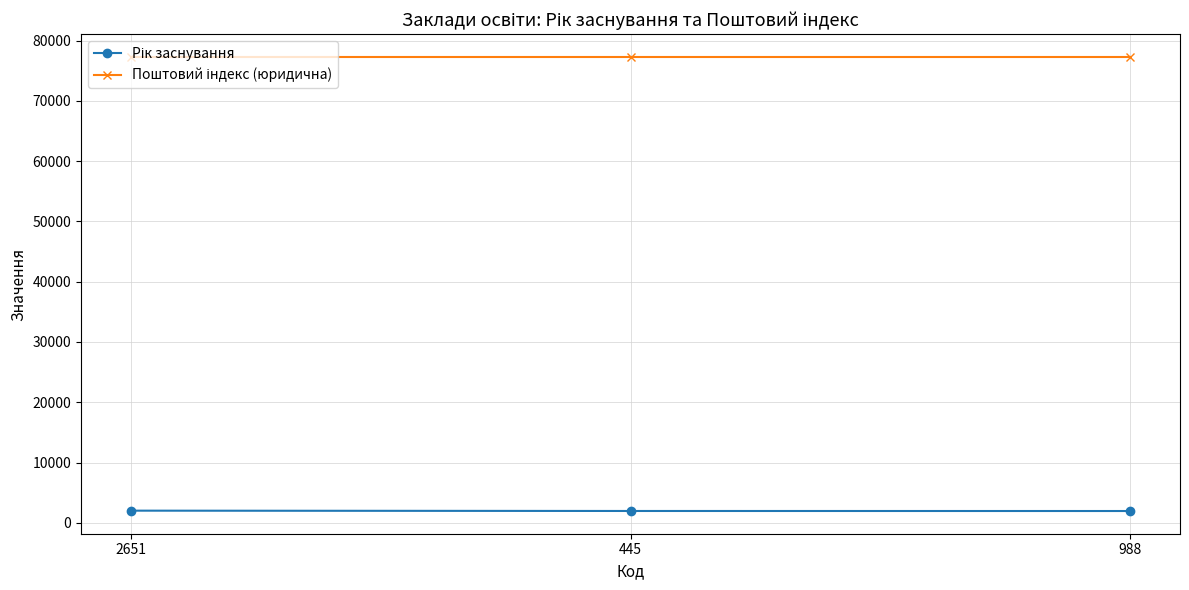

What is the smallest value displayed?

1954